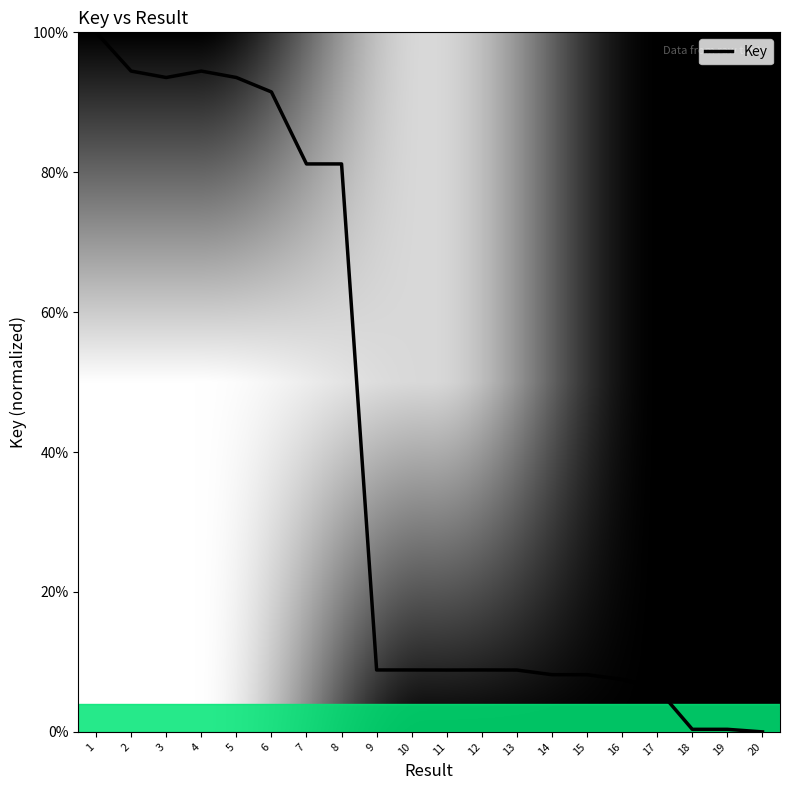

What is the difference between the maximum and minimum values?

100.0